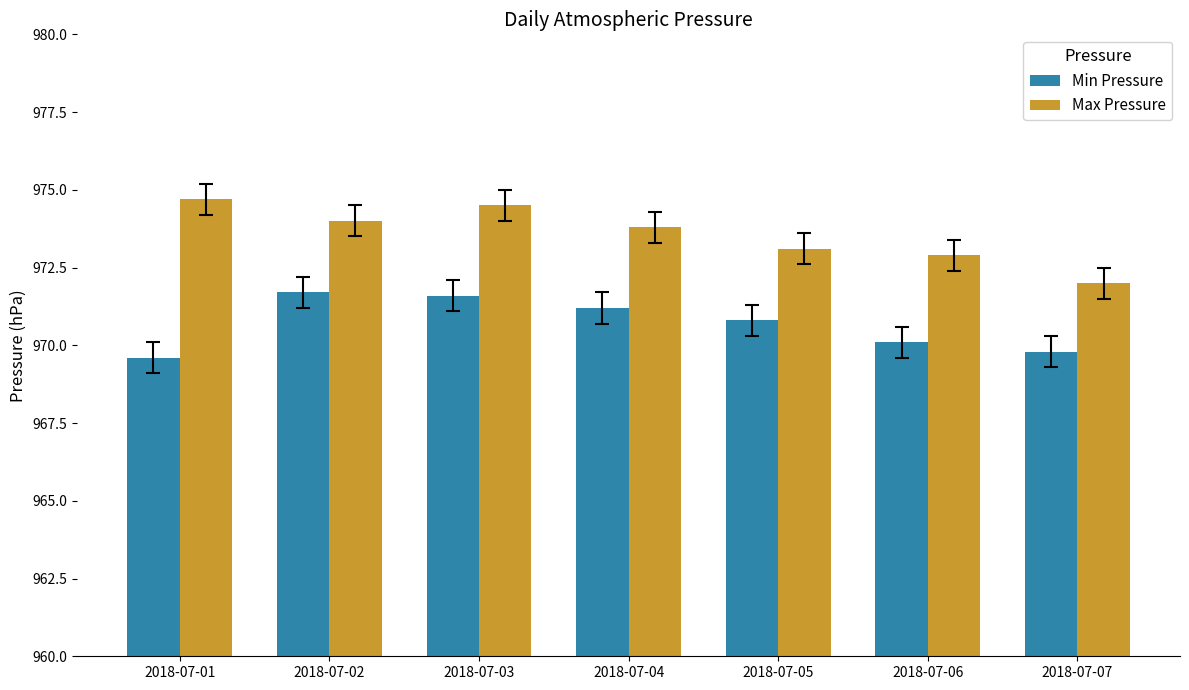

Which category has the lowest value in the Max Pressure series?

2018-07-07